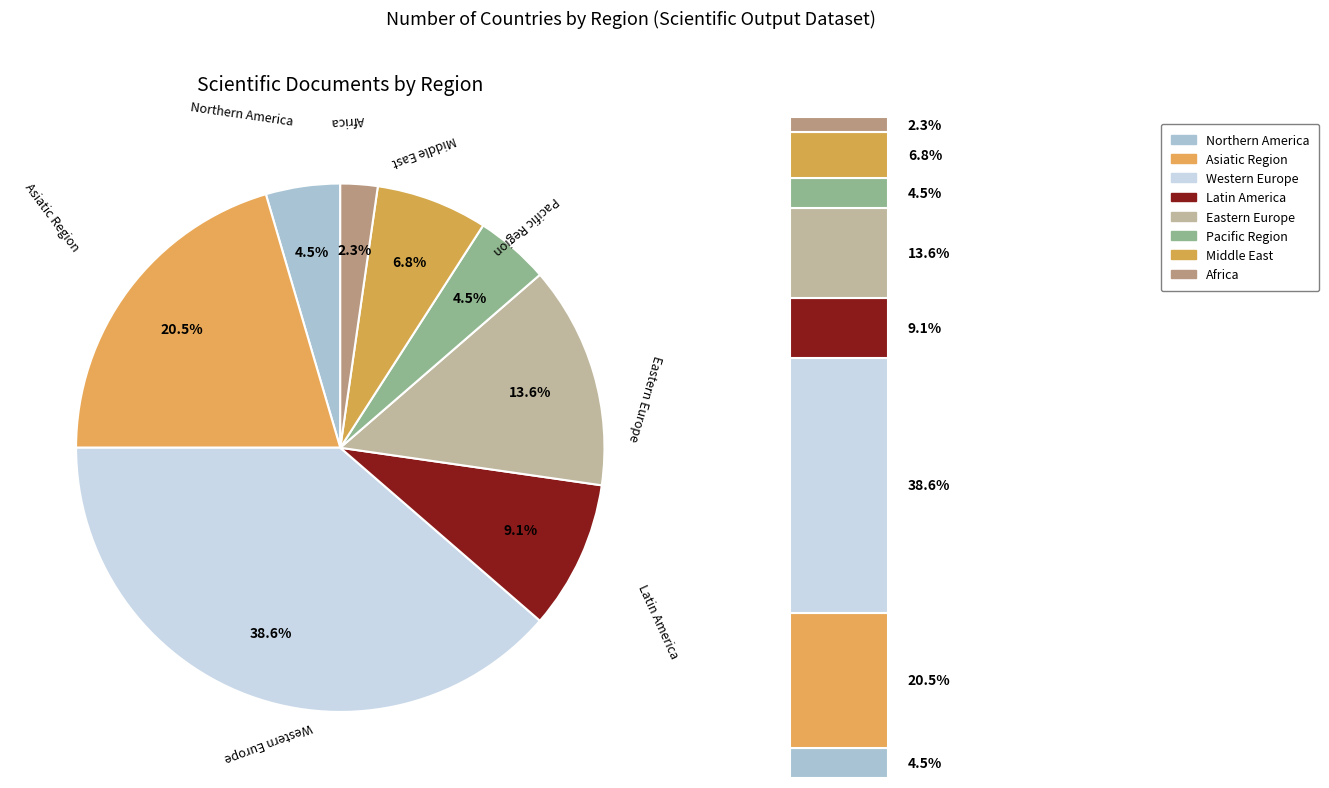

How much of the chart is everything except Africa?

97.7%